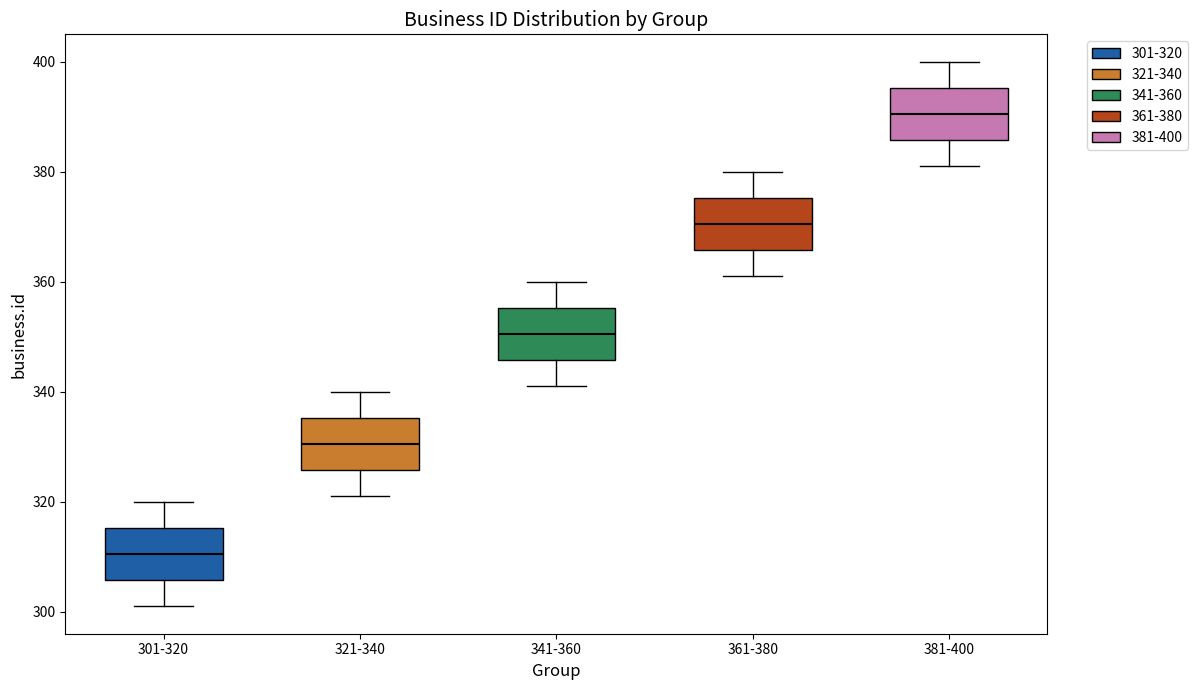

Reading left to right, transcribe this box plot: for each box, give where its median line is, the range the box spans, and where its two whiskers end, as read against the y-axis. The values are not printed on the chart, so give them approximately, as read against the axis.

301-320: median 310, box 306 to 316, whiskers 302 to 320
321-340: median 330, box 326 to 336, whiskers 322 to 340
341-360: median 350, box 346 to 356, whiskers 342 to 360
361-380: median 370, box 366 to 376, whiskers 362 to 380
381-400: median 390, box 386 to 396, whiskers 382 to 400